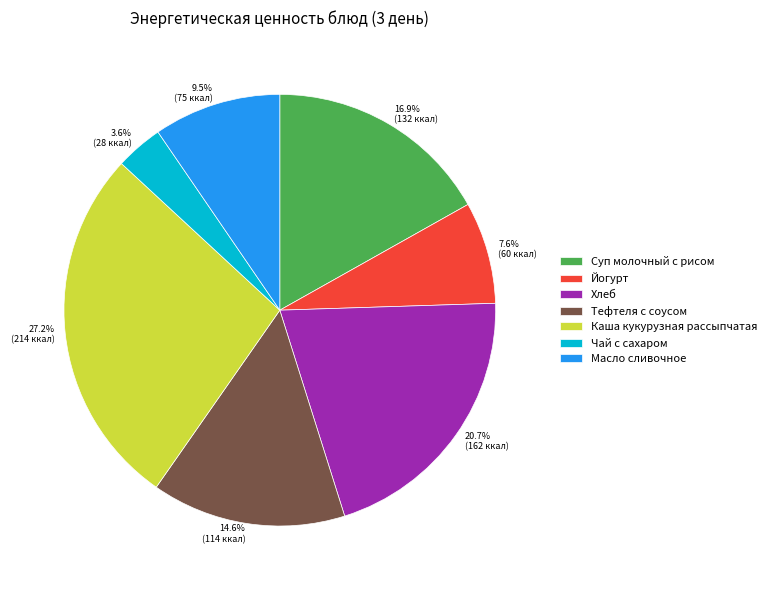

To the nearest percent, what percentage of the pie is Суп молочный с рисом?

17%